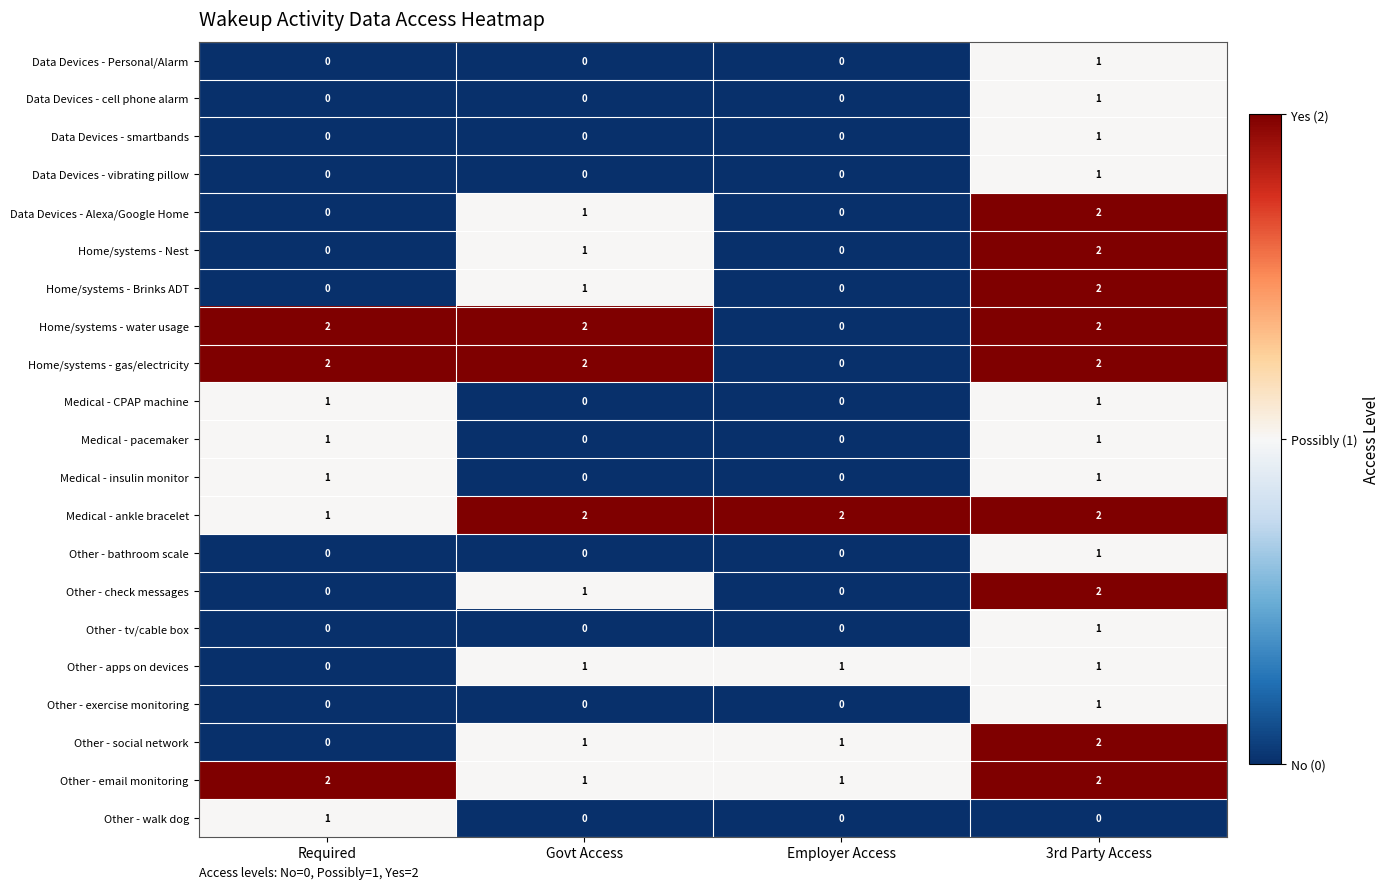

The Other - tv/cable box series shows 0 at Required. True or false?

True